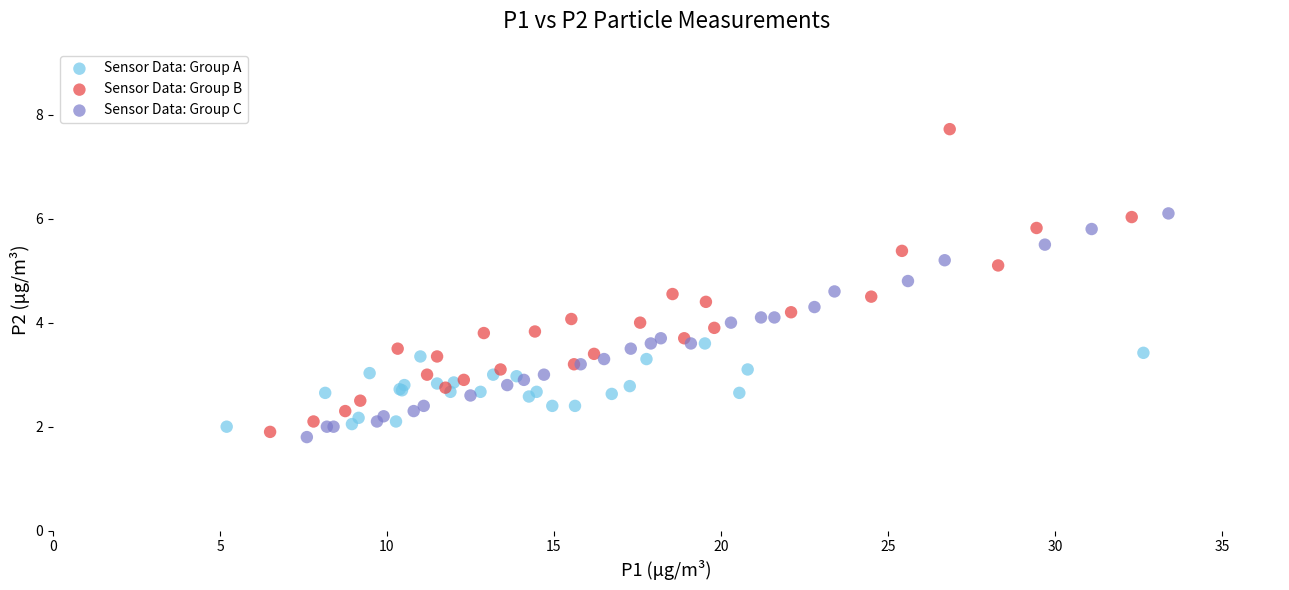

Which series contains the lowest Y value?

Sensor Data: Group C